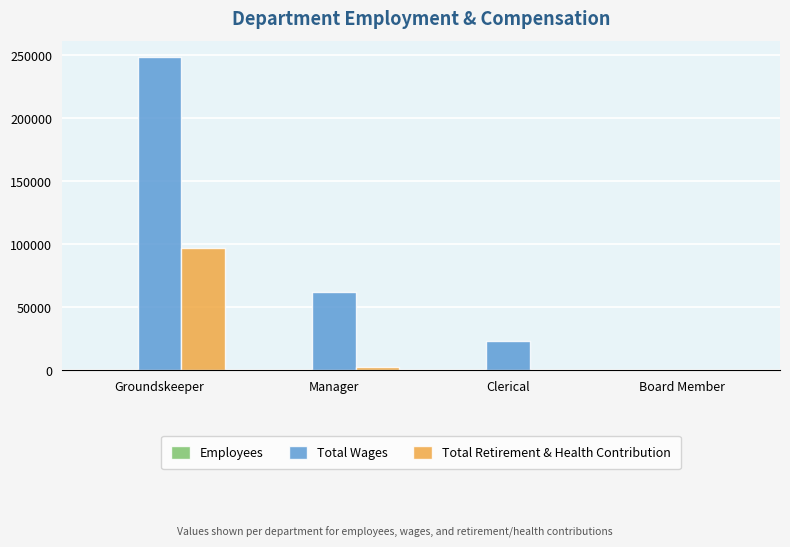

Which series has the largest total across all categories?

Total Wages